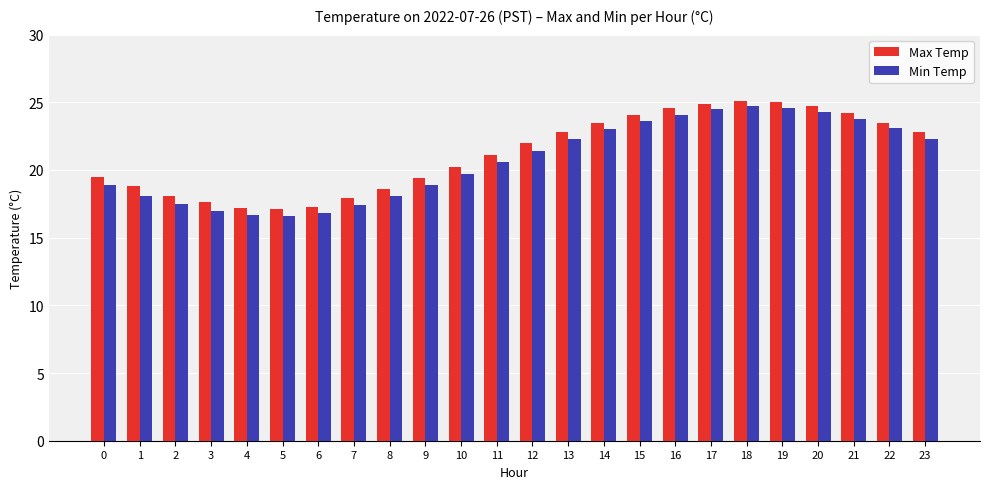

What is the value of the Min Temp bar at the 21st from the left?

24.3